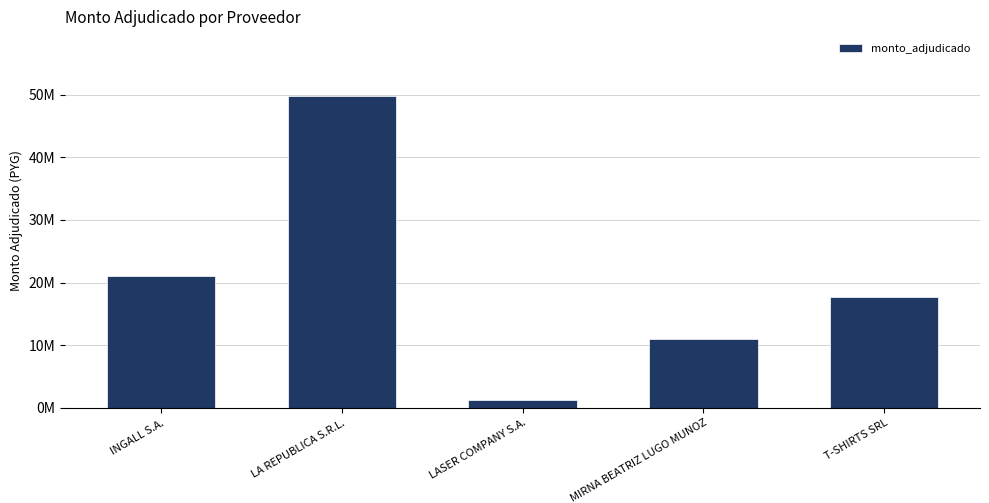

List the labels in order of value, smallest first.

LASER COMPANY S.A., MIRNA BEATRIZ LUGO MUNOZ, T-SHIRTS SRL, INGALL S.A., LA REPUBLICA S.R.L.